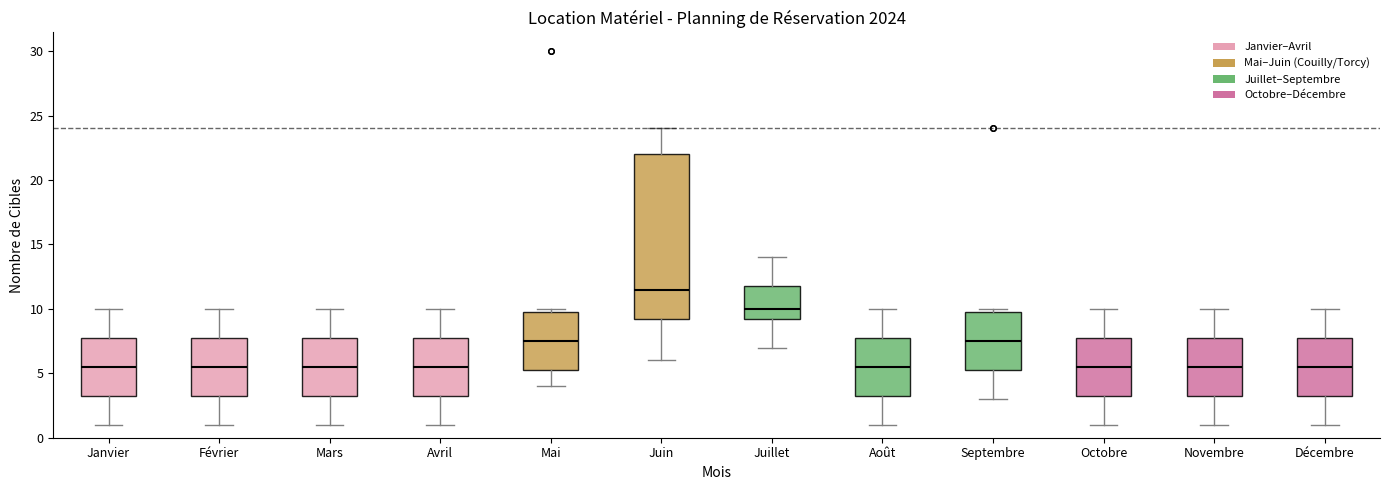

Reading left to right, read every box against the y-axis: the position of its median line, the range the box covers, and the ends of its whiskers. The values are not printed on the chart, so give them approximately, as read against the axis.

Janvier: median 5.5, box 3.5 to 8.0, whiskers 1.0 to 10.0
Février: median 5.5, box 3.5 to 8.0, whiskers 1.0 to 10.0
Mars: median 5.5, box 3.5 to 8.0, whiskers 1.0 to 10.0
Avril: median 5.5, box 3.5 to 8.0, whiskers 1.0 to 10.0
Mai: median 7.5, box 5.5 to 10.0, whiskers 4.0 to 10.0 (just above the box's upper edge)
Juin: median 11.5, box 9.5 to 22.0, whiskers 6.0 to 24.0
Juillet: median 10.0, box 9.5 to 12.0, whiskers 7.0 to 14.0
Août: median 5.5, box 3.5 to 8.0, whiskers 1.0 to 10.0
Septembre: median 7.5, box 5.5 to 10.0, whiskers 3.0 to 10.0 (just above the box's upper edge)
Octobre: median 5.5, box 3.5 to 8.0, whiskers 1.0 to 10.0
Novembre: median 5.5, box 3.5 to 8.0, whiskers 1.0 to 10.0
Décembre: median 5.5, box 3.5 to 8.0, whiskers 1.0 to 10.0